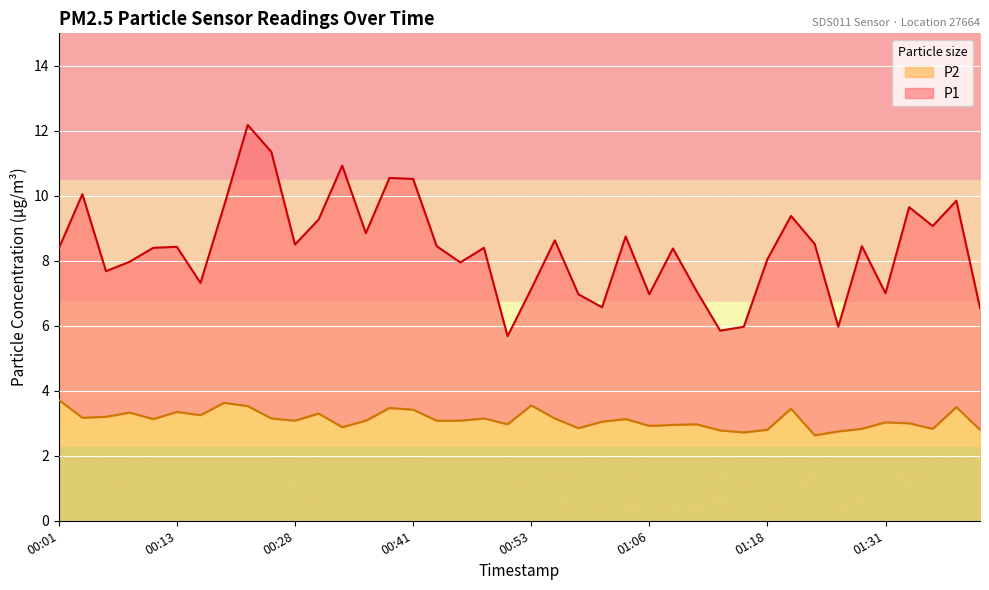

At which category does the chart reach its minimum across all series?

01:23